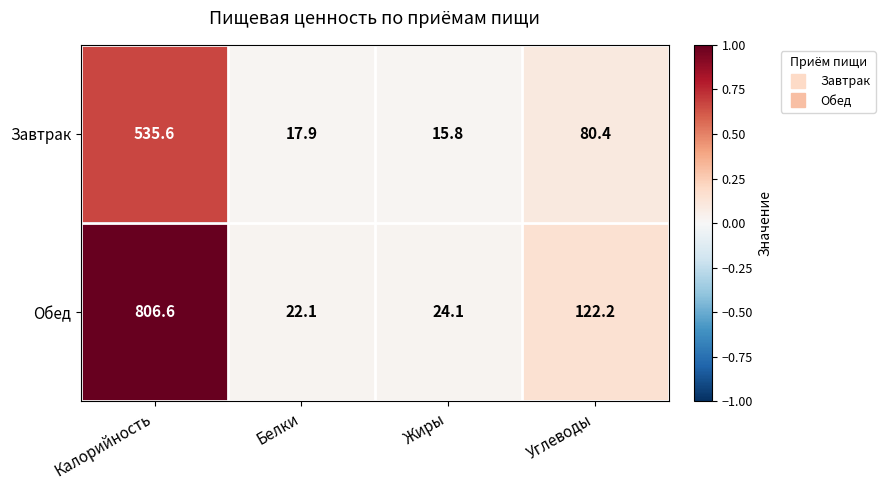

Reading right to left, extract all data points from this chart.

Завтрак: Углеводы=80.4	Жиры=15.8	Белки=17.9	Калорийность=535.6
Обед: Углеводы=122.2	Жиры=24.1	Белки=22.1	Калорийность=806.6